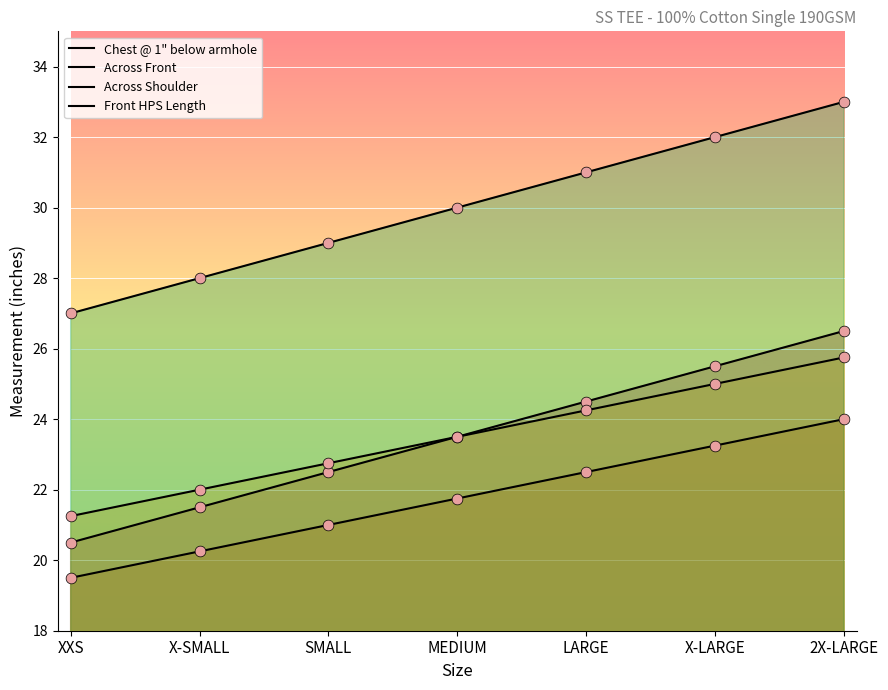

At which category is the sum across all series the highest?

2X-LARGE